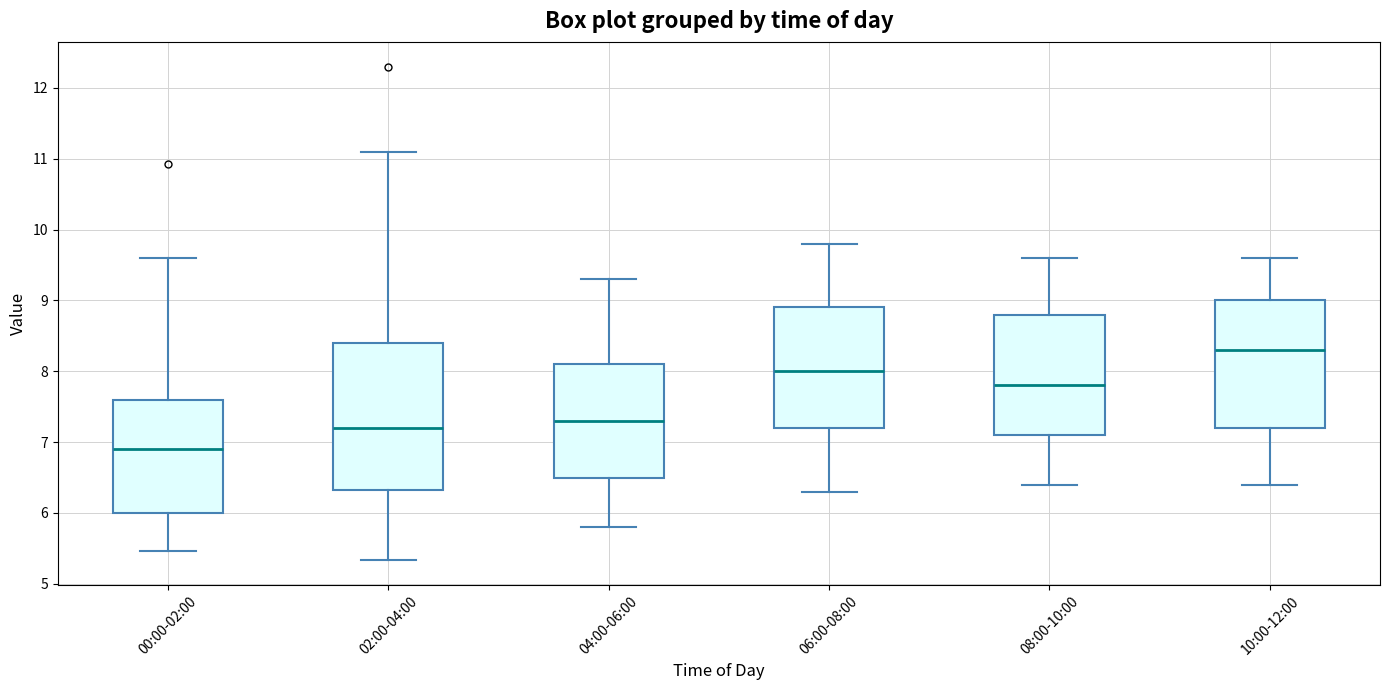

Where does the lower whisker of the box for 06:00-08:00 end on the y-axis? The values are not printed on the chart, so give them approximately, as read against the axis.

6.3